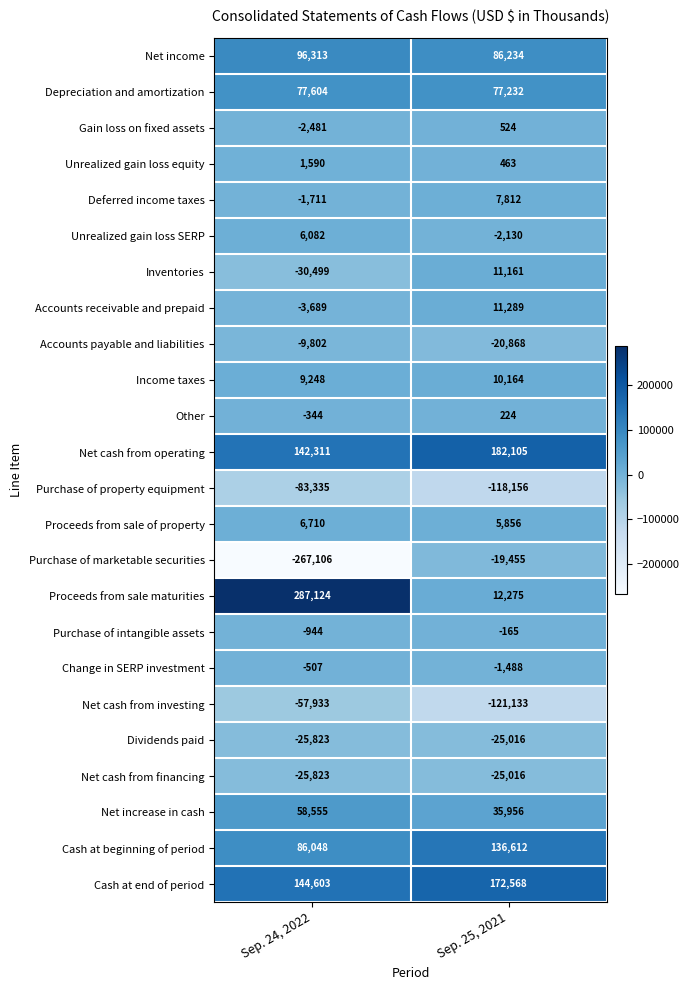

What is the maximum value shown in the chart?

287124